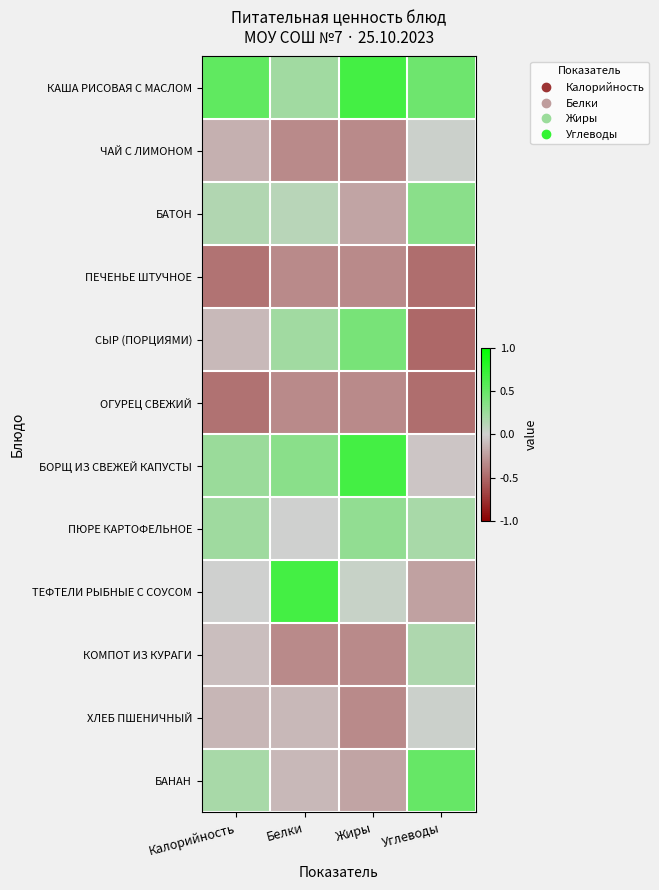

Which has a higher value, Жиры or Углеводы?

Жиры